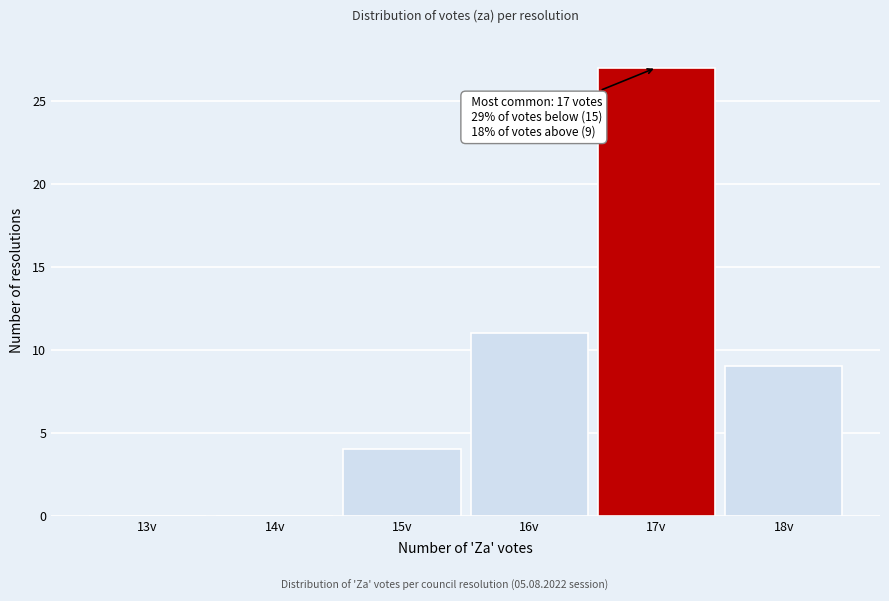

Reading right to left, what are all the values shown in this chart?

18v=9	17v=27	16v=11	15v=4	14v=0	13v=0